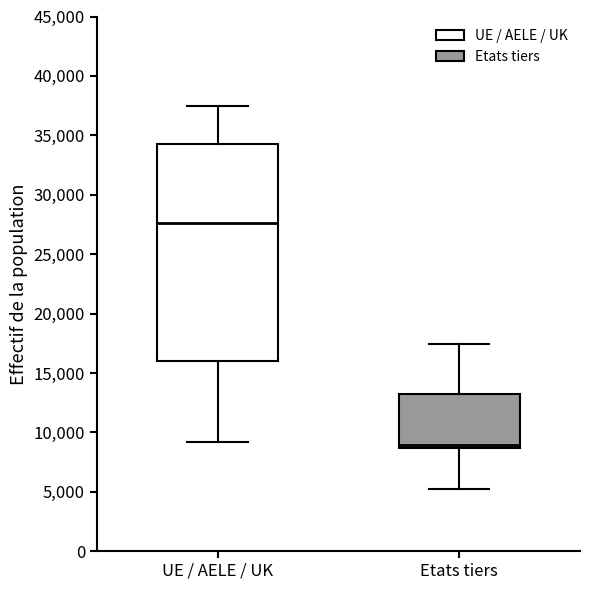

Comparing the boxes themselves (not the whiskers), which one is the tallest?

UE / AELE / UK